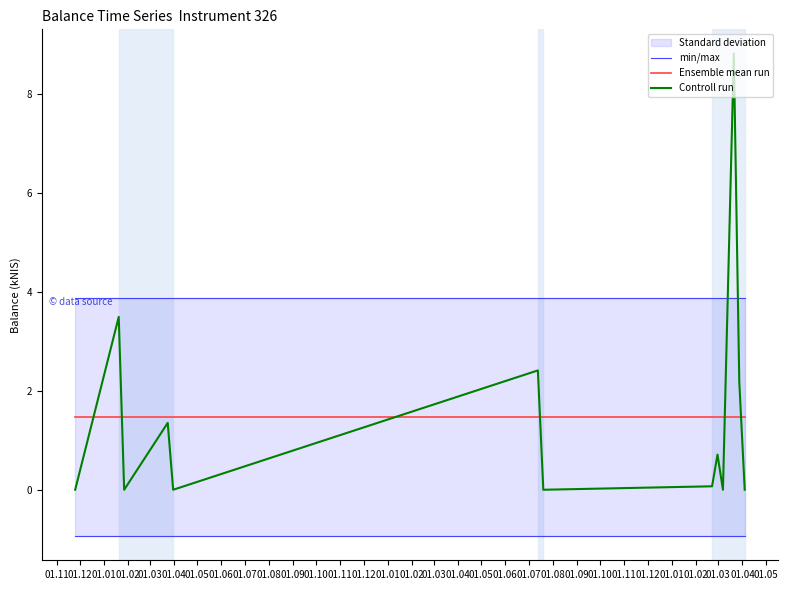

What is the difference between the maximum and minimum values in the Controll run series?

8.8